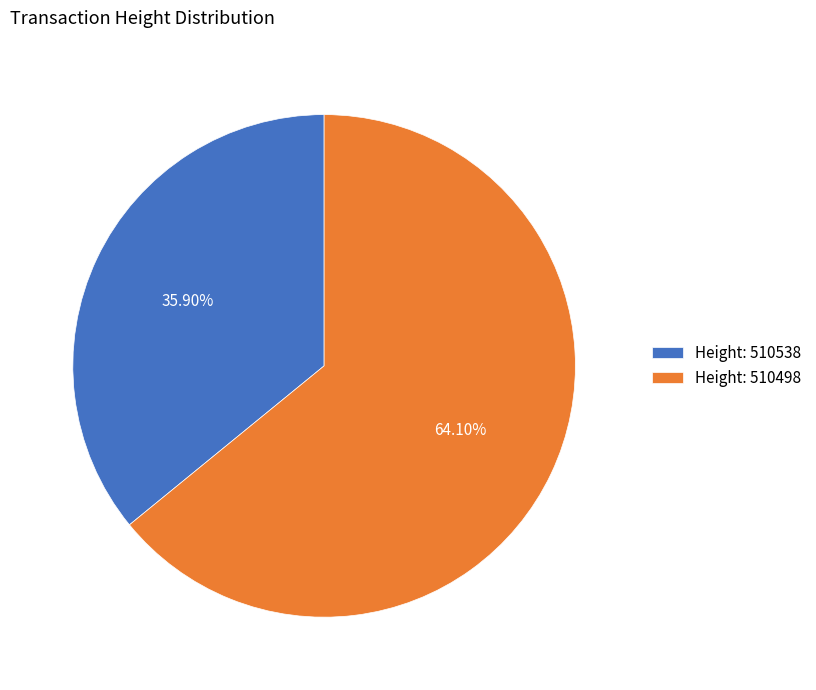

Is the sum of Height: 510498 and Height: 510538 greater than half?

Yes